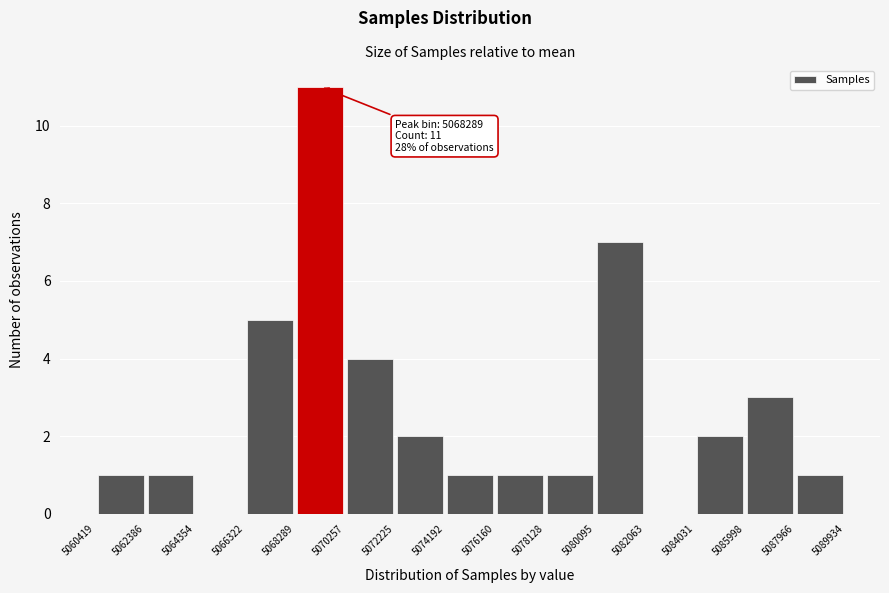

Which range on the x-axis has the tallest bar?

5068289 to 5070257